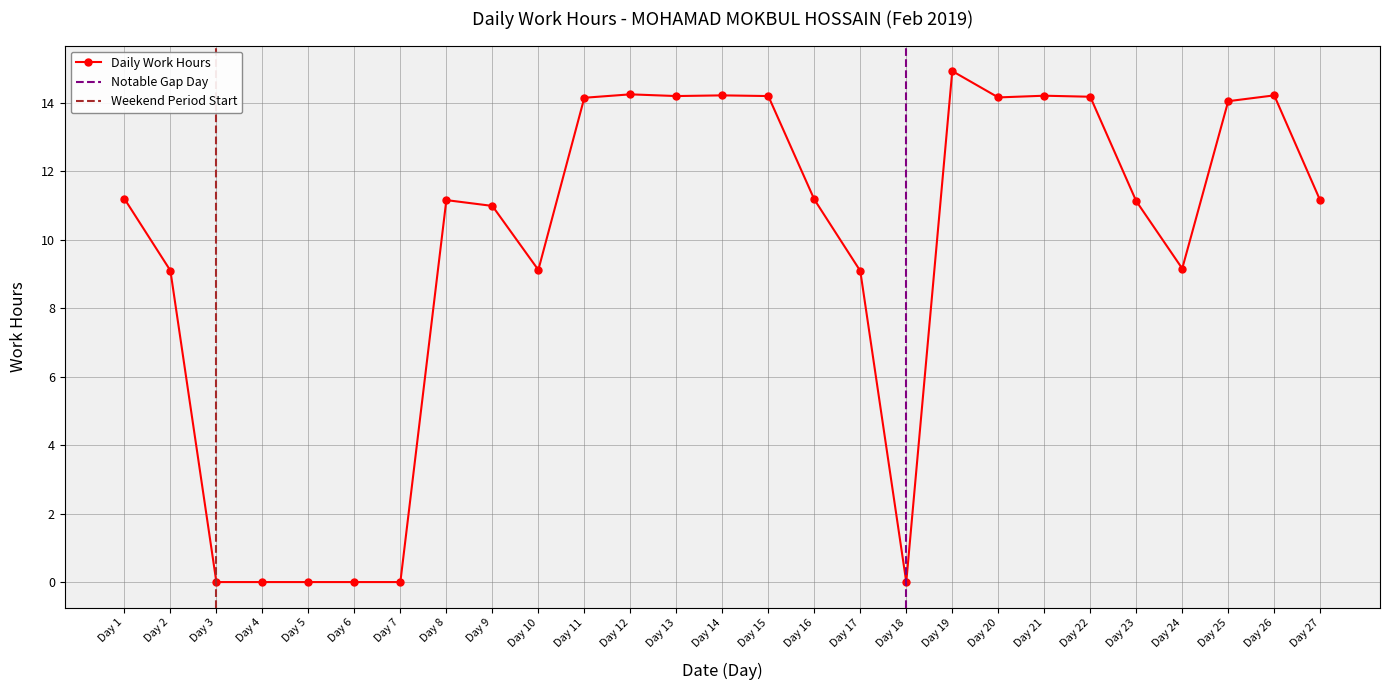

The value of Daily Work Hours at Day 22 is 14.2. True or false?

True